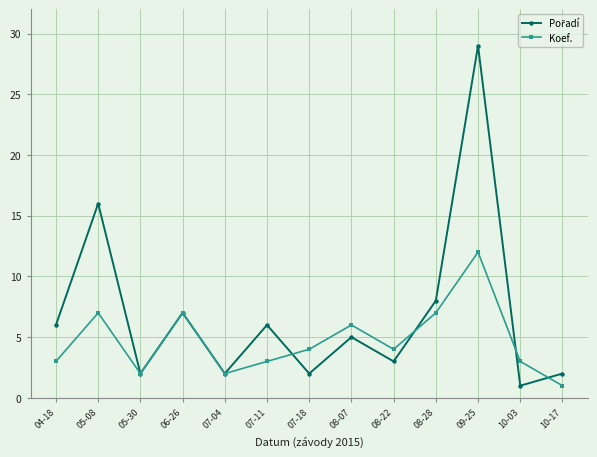

True or false: Koef. has a value of 12 at 09-25.

True